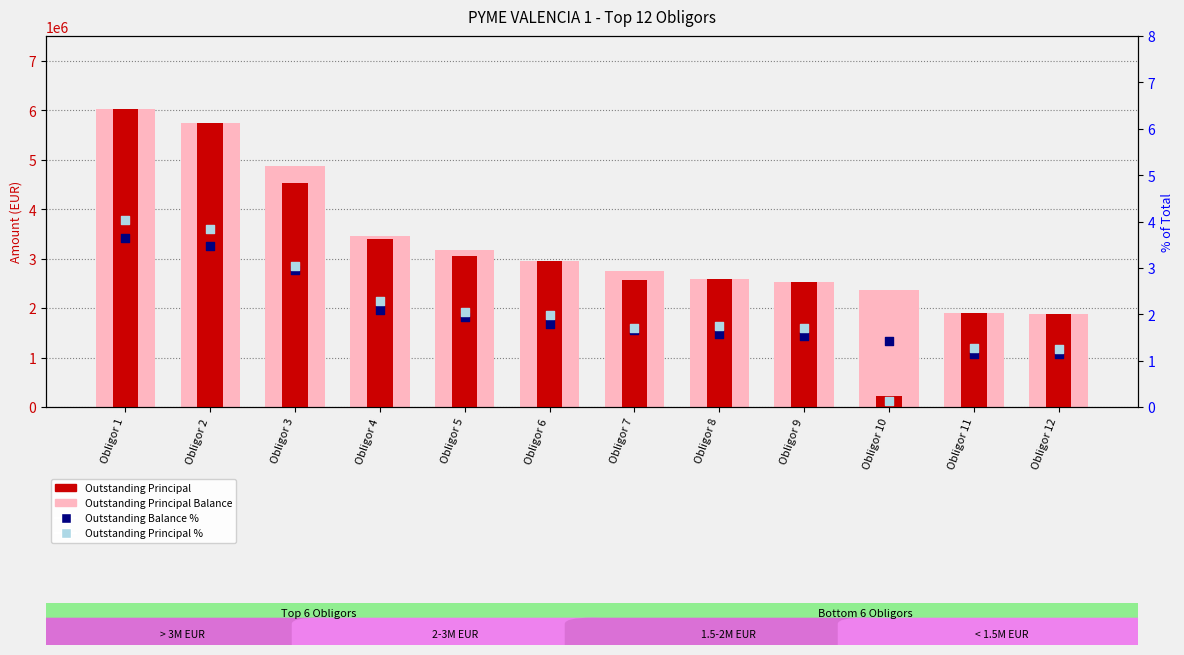

Is the value of Outstanding Principal % at Obligor 12 greater than the value of Outstanding Principal at Obligor 5?

No